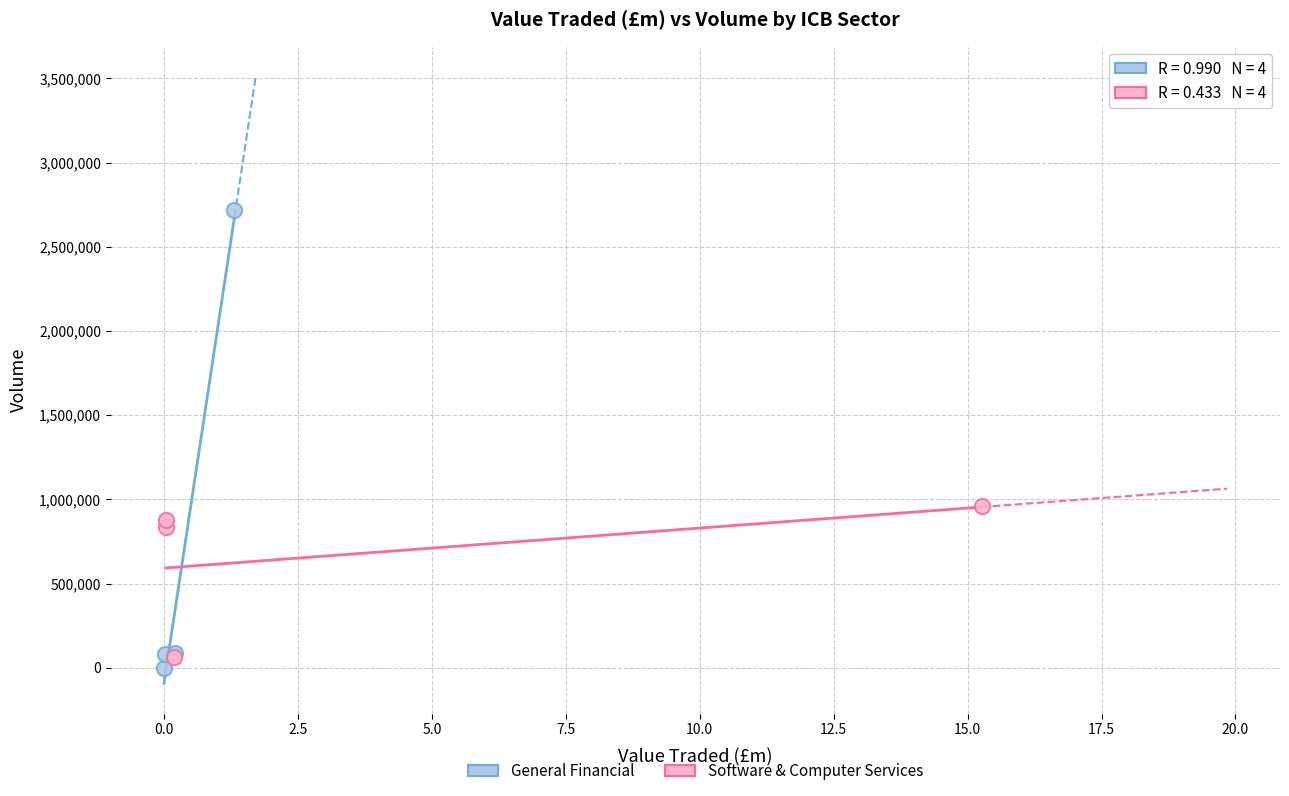

Which series has the largest Y range (max minus min)?

General Financial